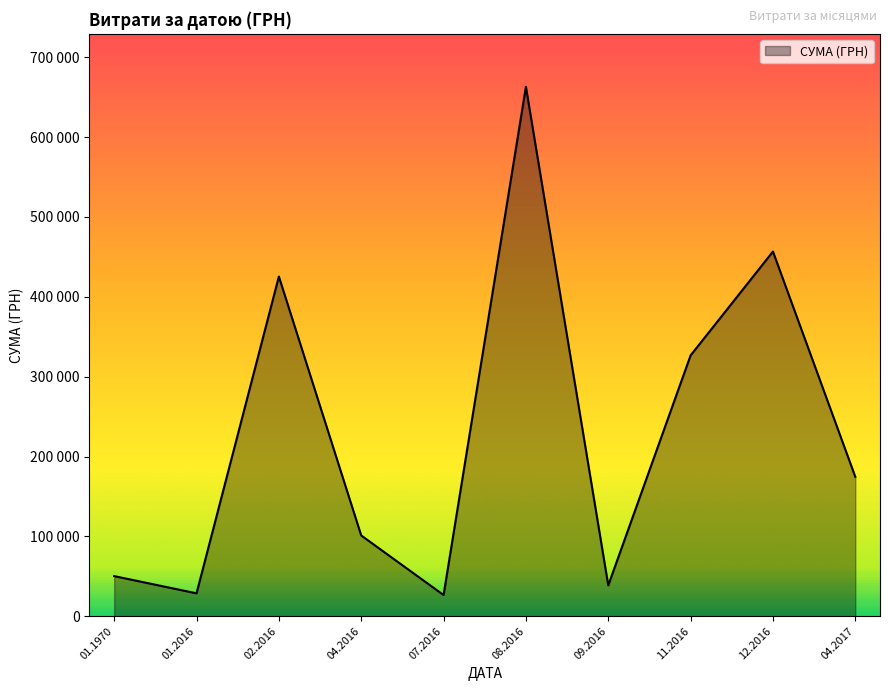

Does the chart display data point markers on the line(s)?

No